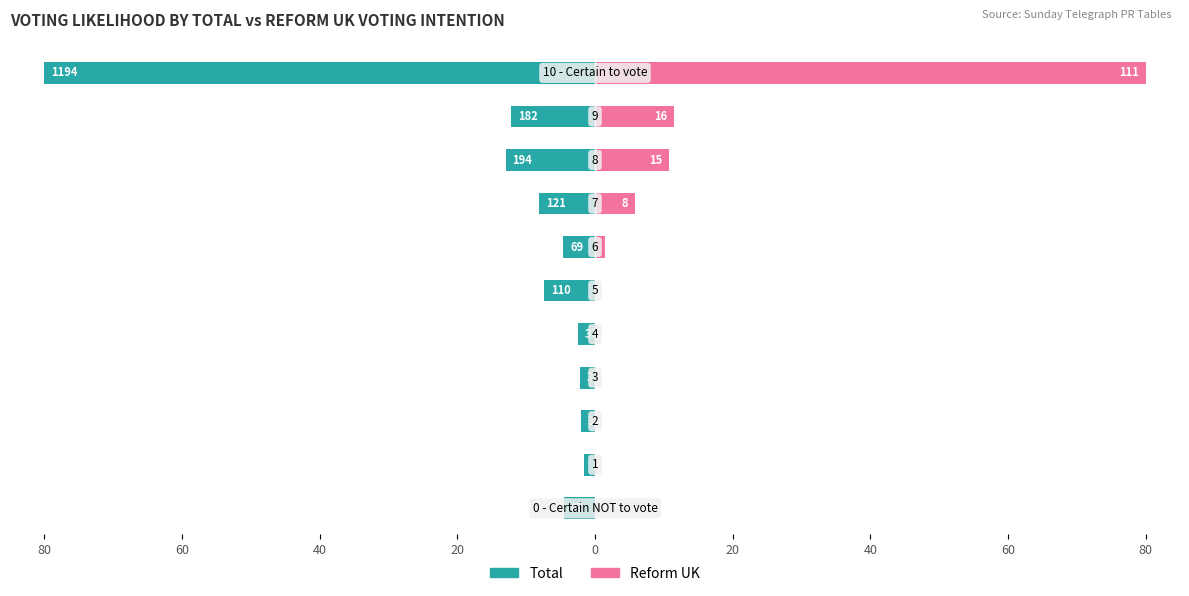

Is the value of Total at 80 greater than the value of Reform UK at 60?

No